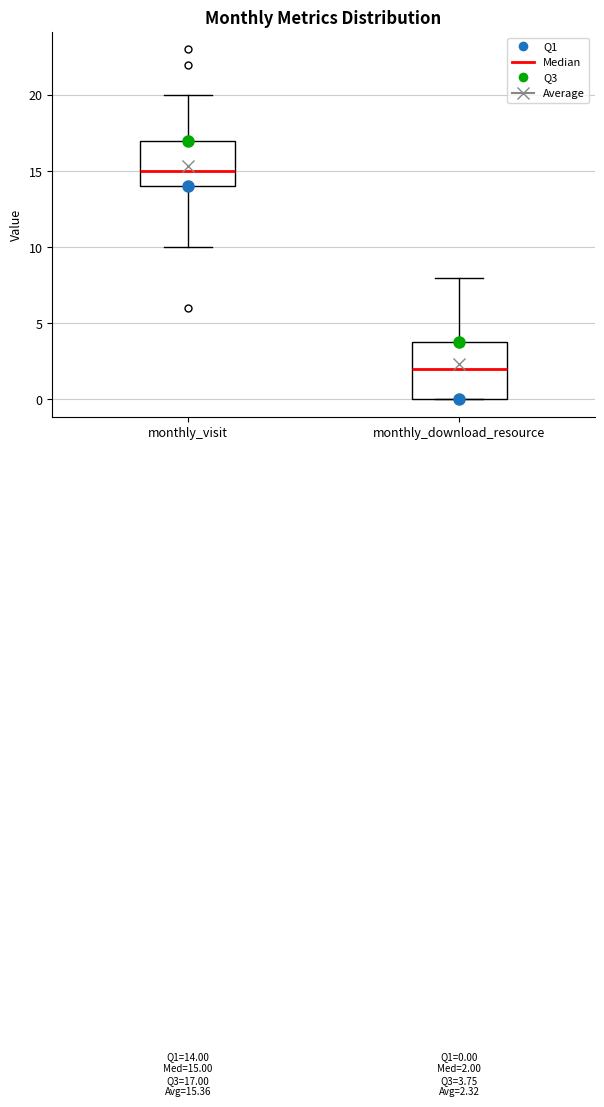

Which box is the tallest, from its lower edge to its upper edge?

monthly_download_resource